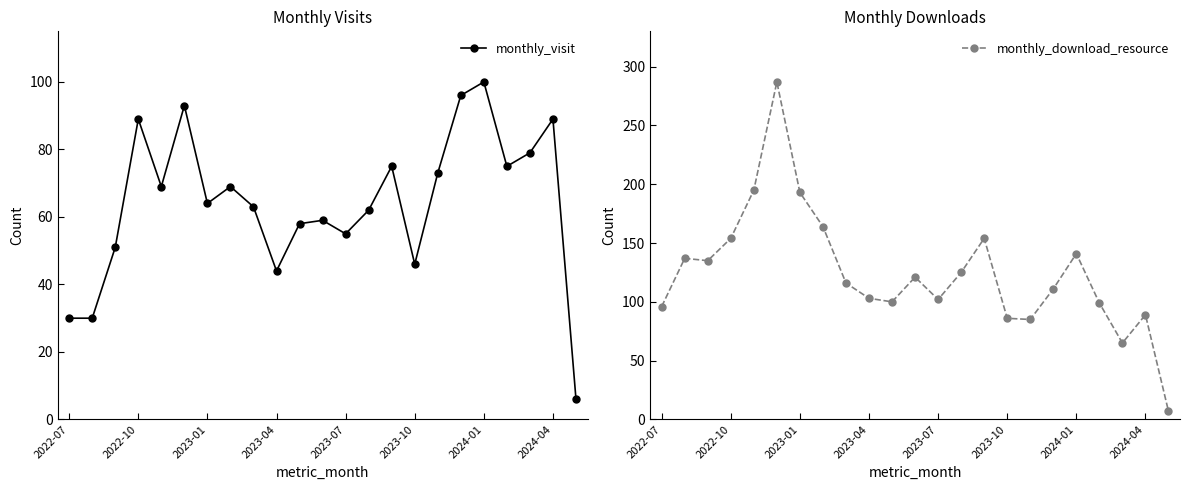

Between which two adjacent categories do monthly_visit and monthly_download_resource first intersect?

19 and 20